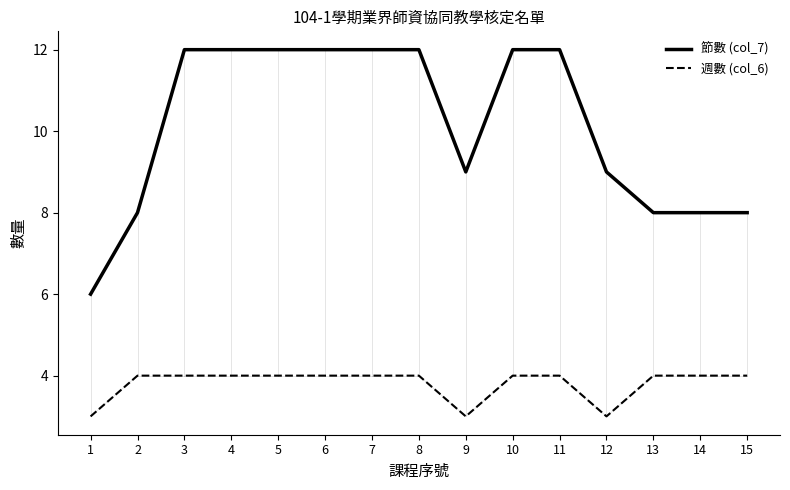

What is the greatest value displayed?

12